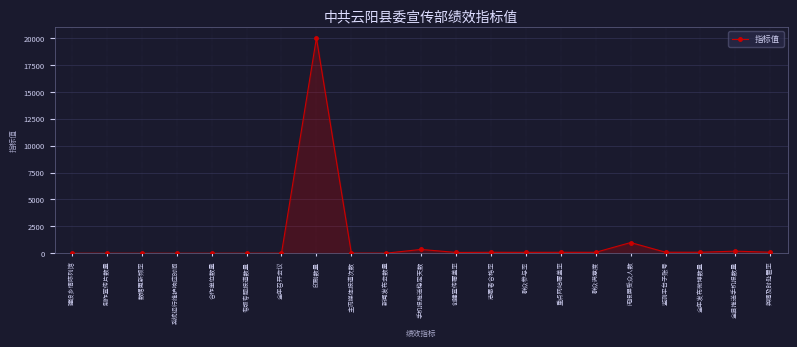

What is the label of the 20th point from the left?

全县推送手机报数量